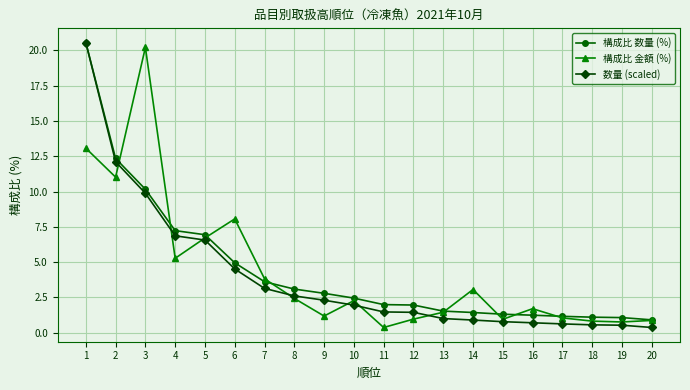

What is the total value across all series at 2?

35.5